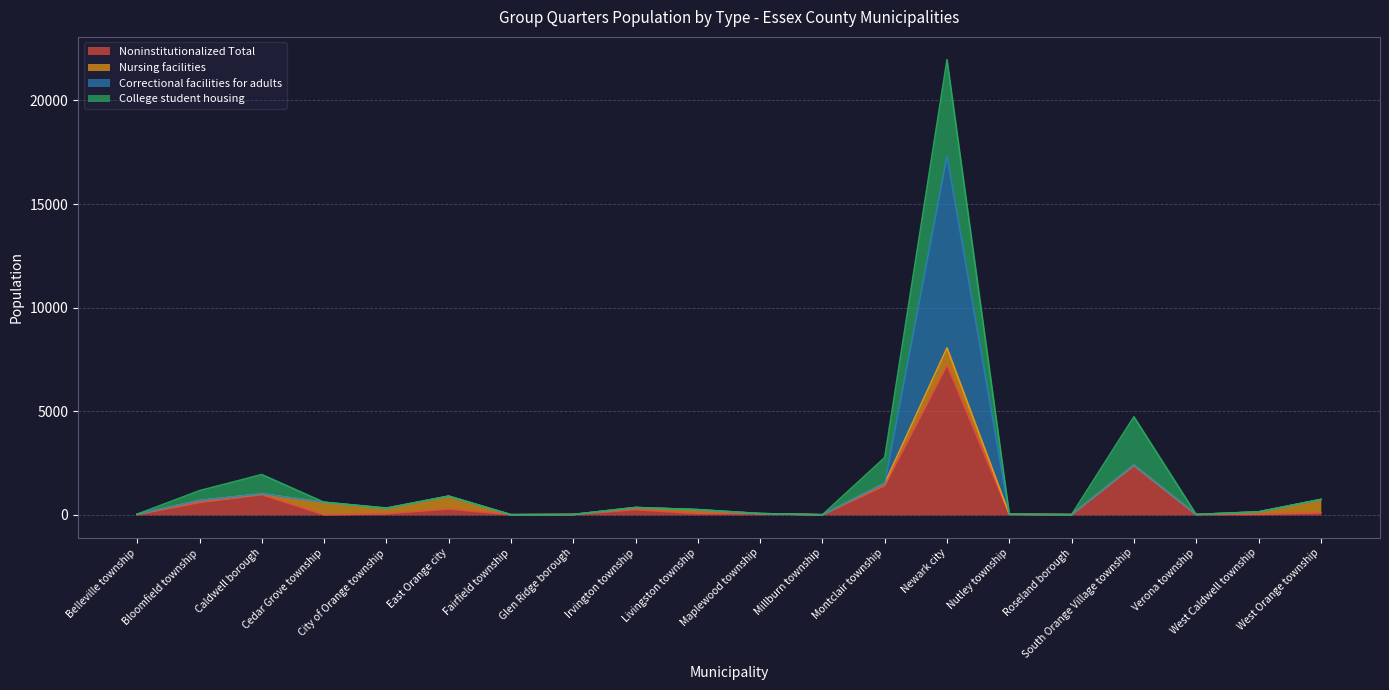

Is the value of Correctional facilities for adults at West Caldwell township greater than the value of Noninstitutionalized Total at Newark city?

No